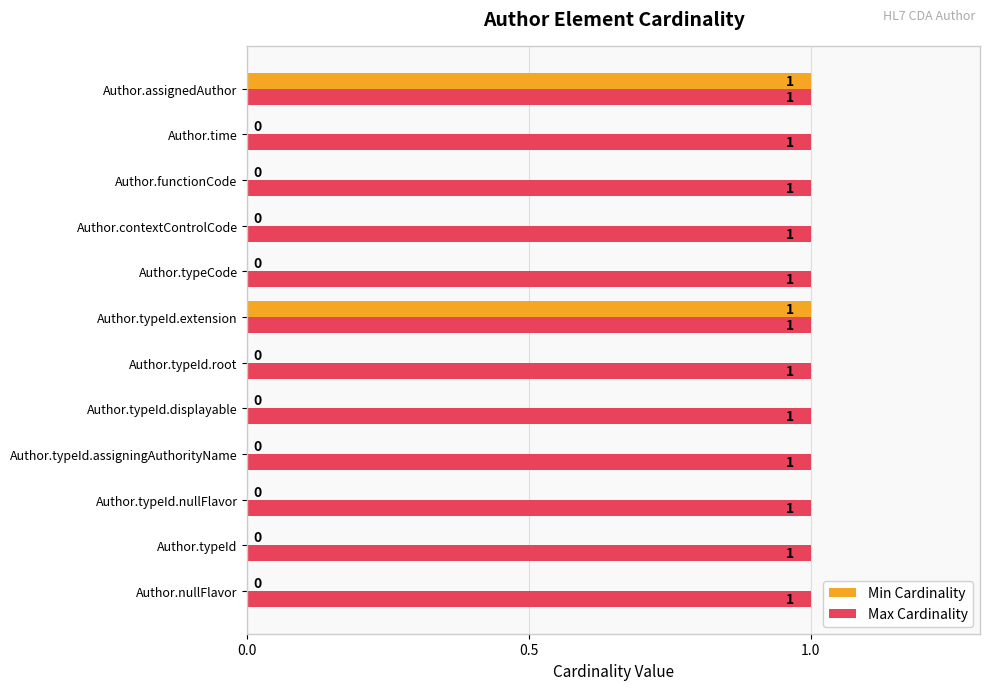

Is the value of Max Cardinality at Author.typeId.nullFlavor greater than the value of Min Cardinality at Author.typeId?

Yes